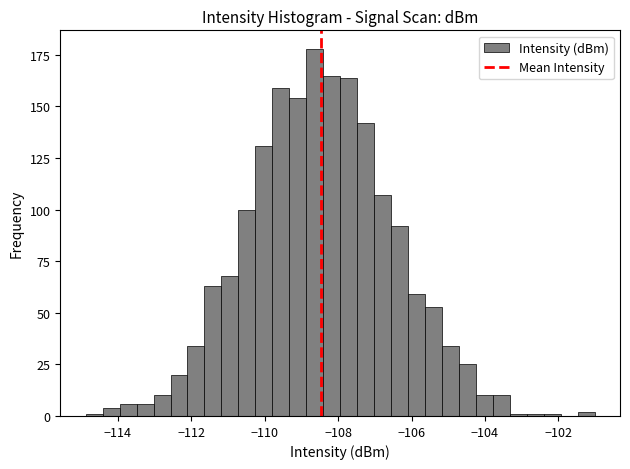

Around what value on the x-axis is the tallest bar? Give the approximate position of its centre, as read against the axis.

-108.6